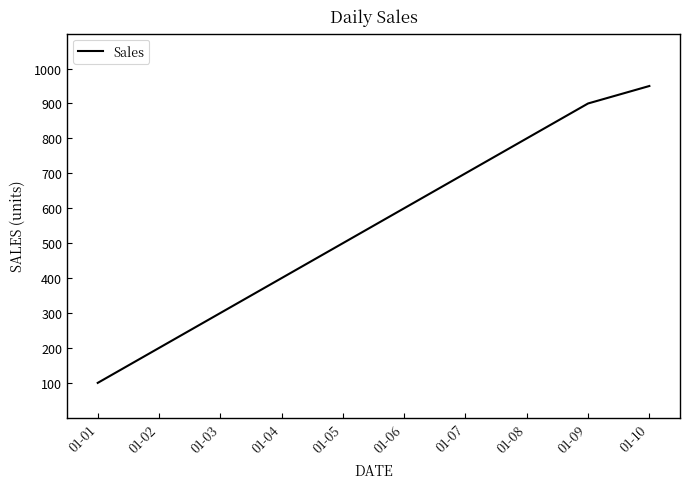

Is it true that the value at 01-01 is 100?

True